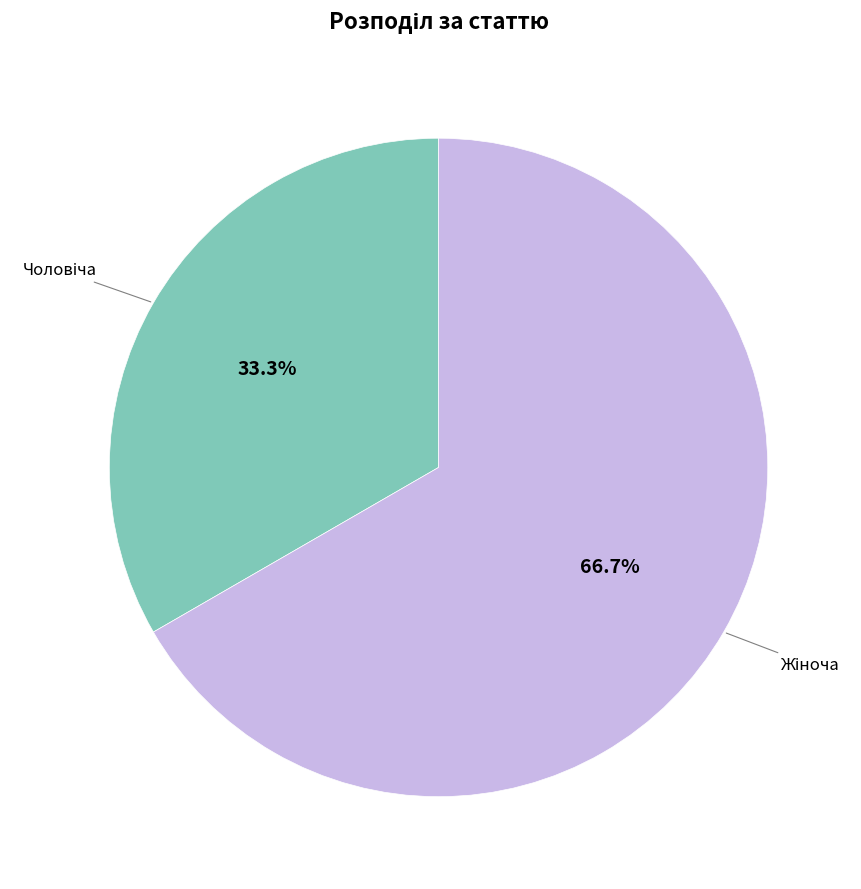

Does any single category account for the majority?

Yes